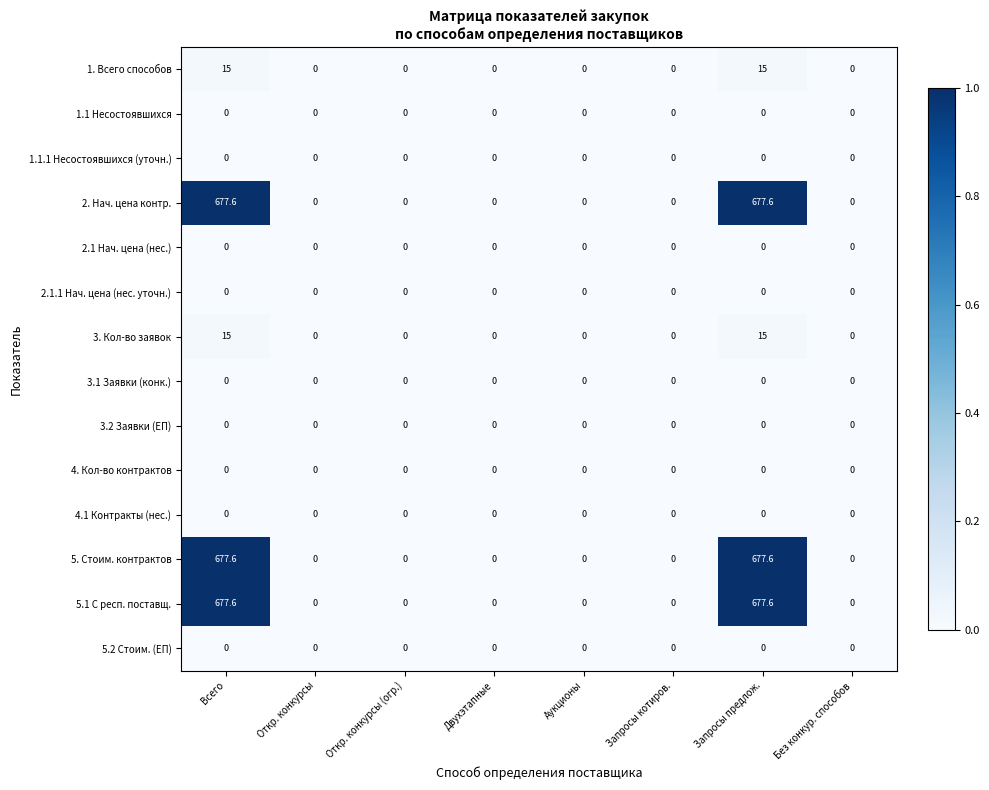

How many categories are shown in the chart?

8